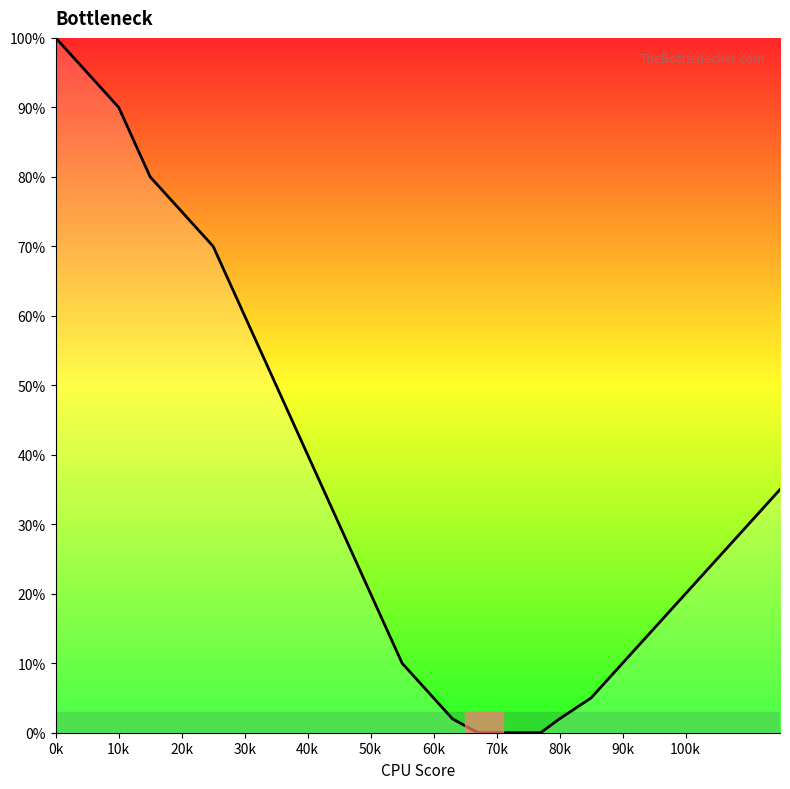

What is the difference between the maximum and minimum values?

100